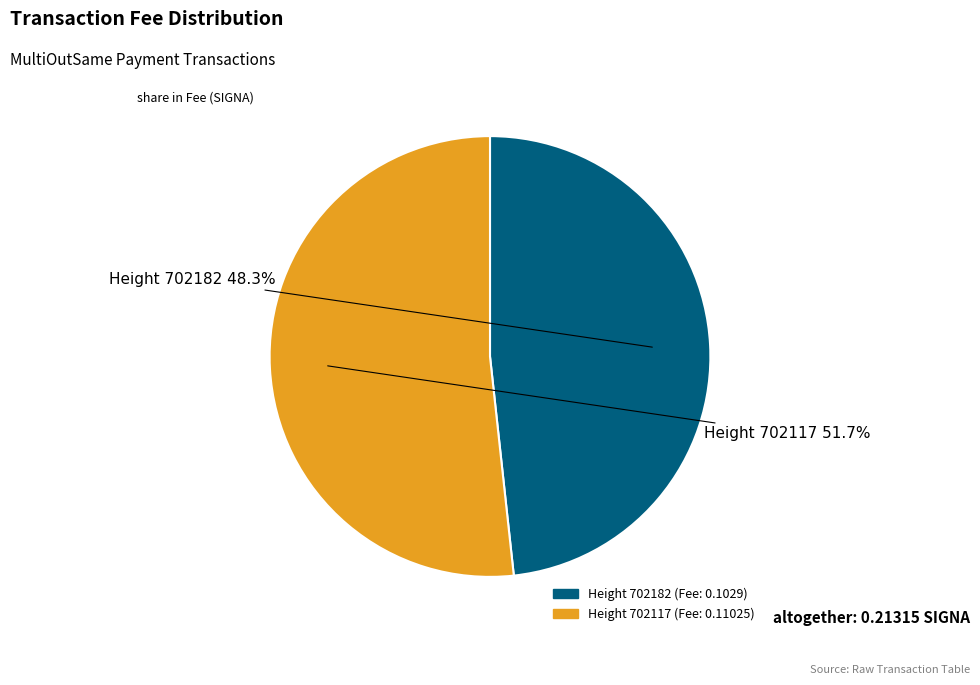

Does any single category account for the majority?

Yes